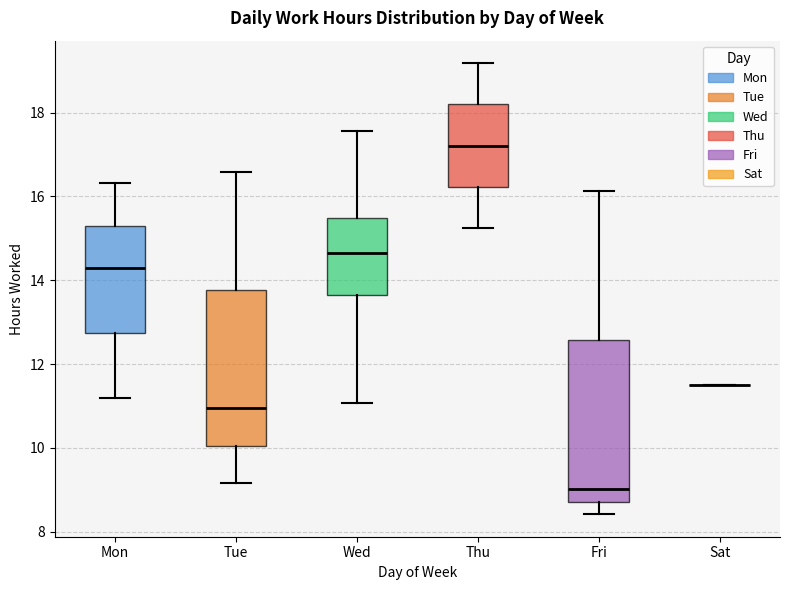

Reading left to right, read every box against the y-axis: the position of its median line, the range the box covers, and the ends of its whiskers. The values are not printed on the chart, so give them approximately, as read against the axis.

Mon: median 14.2, box 12.8 to 15.4, whiskers 11.2 to 16.4
Tue: median 11.0, box 10.0 to 13.8, whiskers 9.2 to 16.6
Wed: median 14.6, box 13.6 to 15.4, whiskers 11.0 to 17.6
Thu: median 17.2, box 16.2 to 18.2, whiskers 15.2 to 19.2
Fri: median 9.0, box 8.8 to 12.6, whiskers 8.4 to 16.2
Sat: box collapsed to a line at 11.6, whiskers 11.6 to 11.6